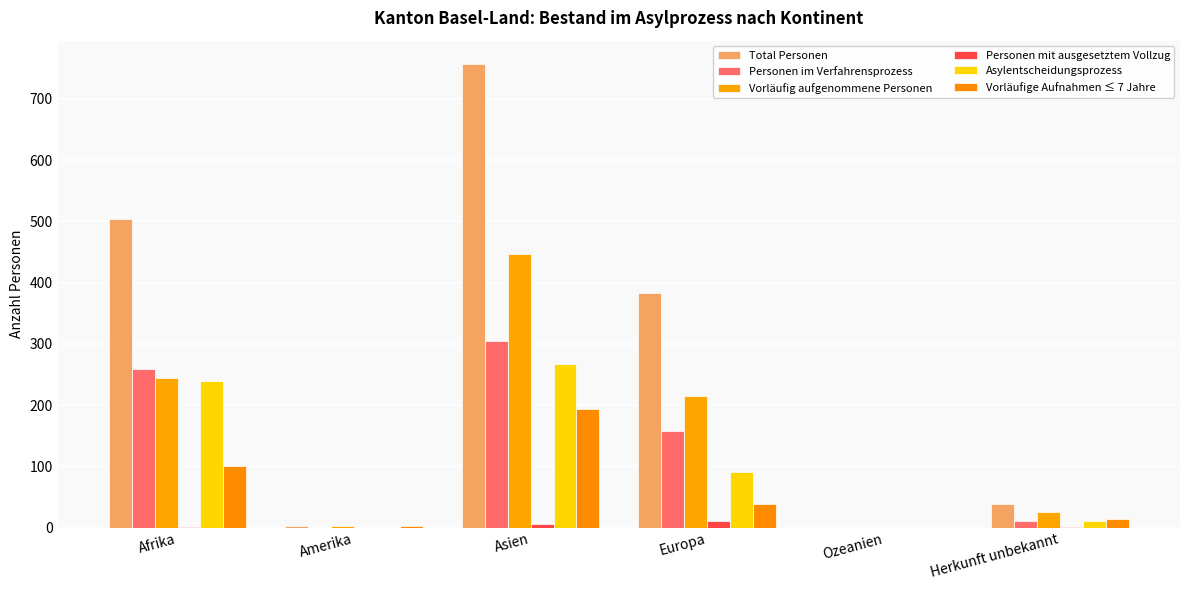

What is the greatest value displayed?

757